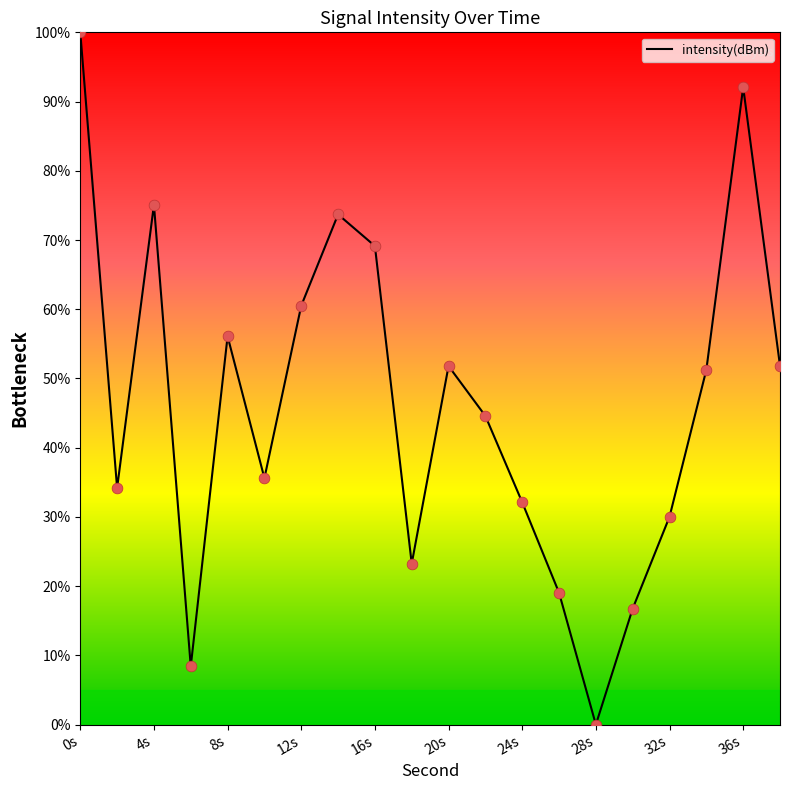

What is the greatest value displayed?

100.0